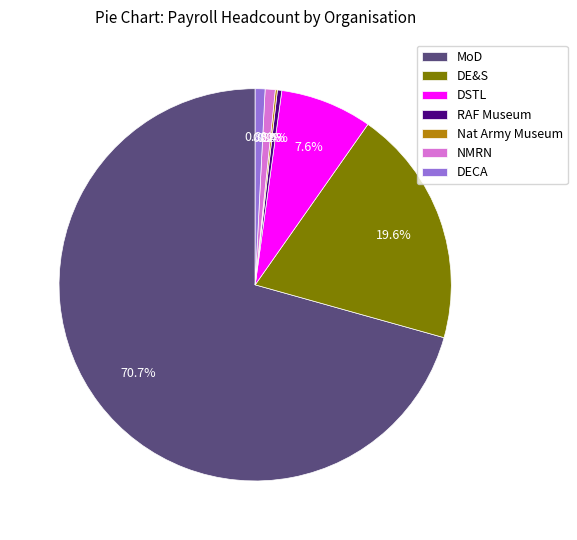

Which slice is the largest?

MoD